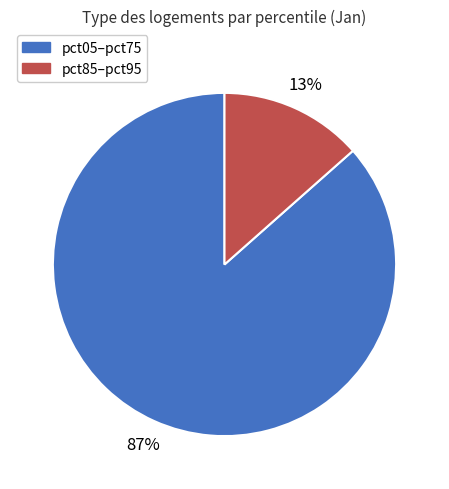

Is there any slice that represents more than half of the pie?

Yes